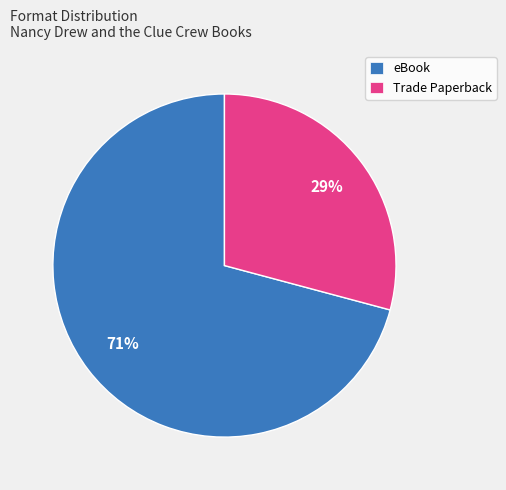

Is it true that Trade Paperback is 29% of the pie?

True